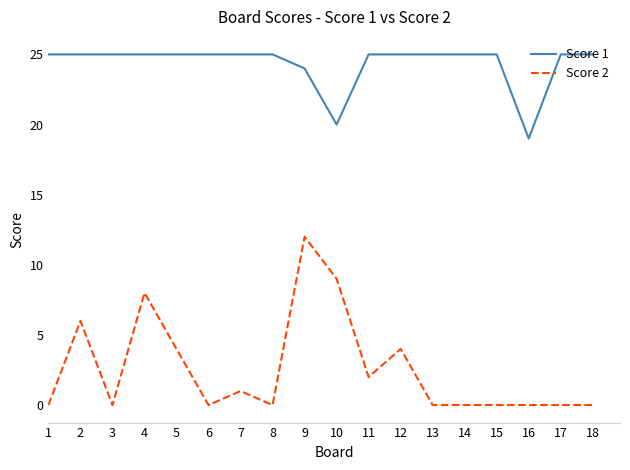

The value of Score 2 at 7 is 1. True or false?

True